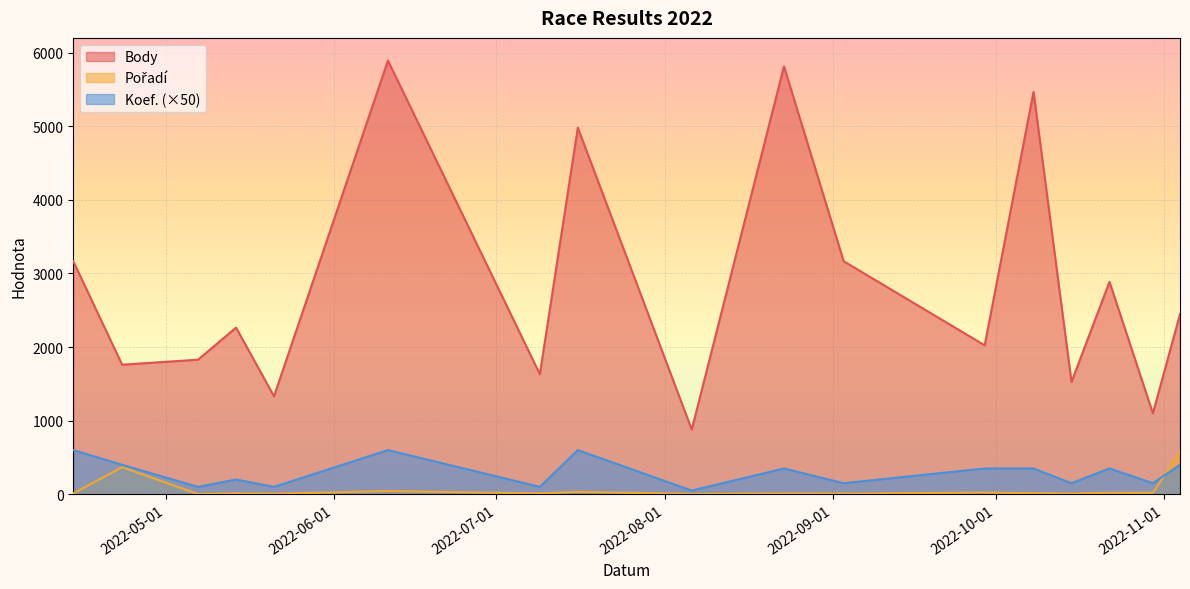

How many interior local valleys does the Pořadí series have?

7